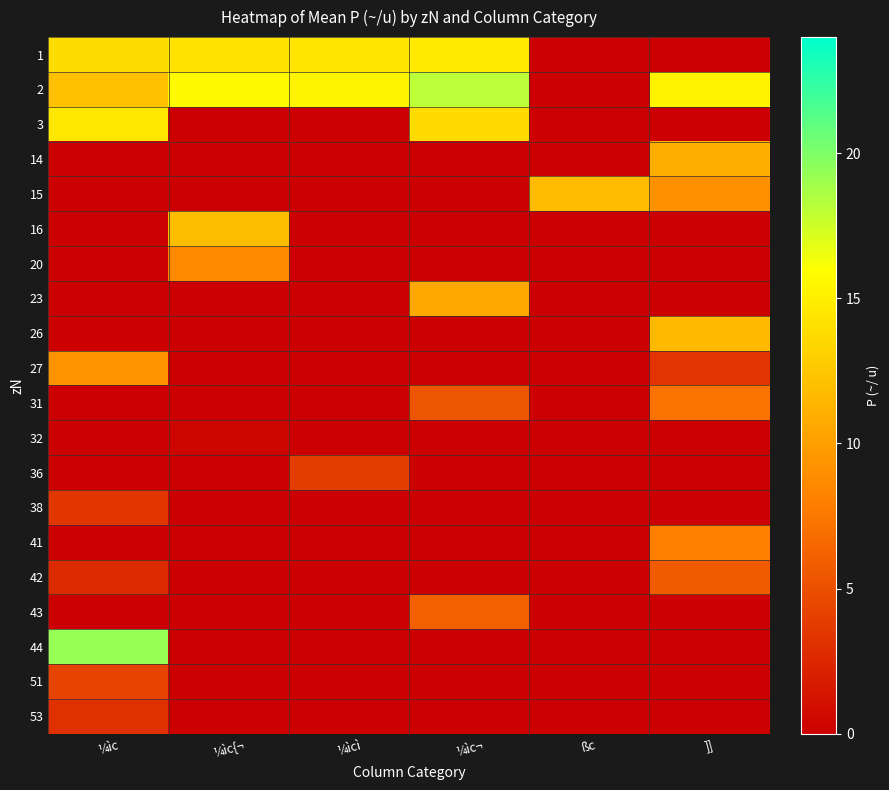

At which category is the sum across all series the highest?

¼ìc